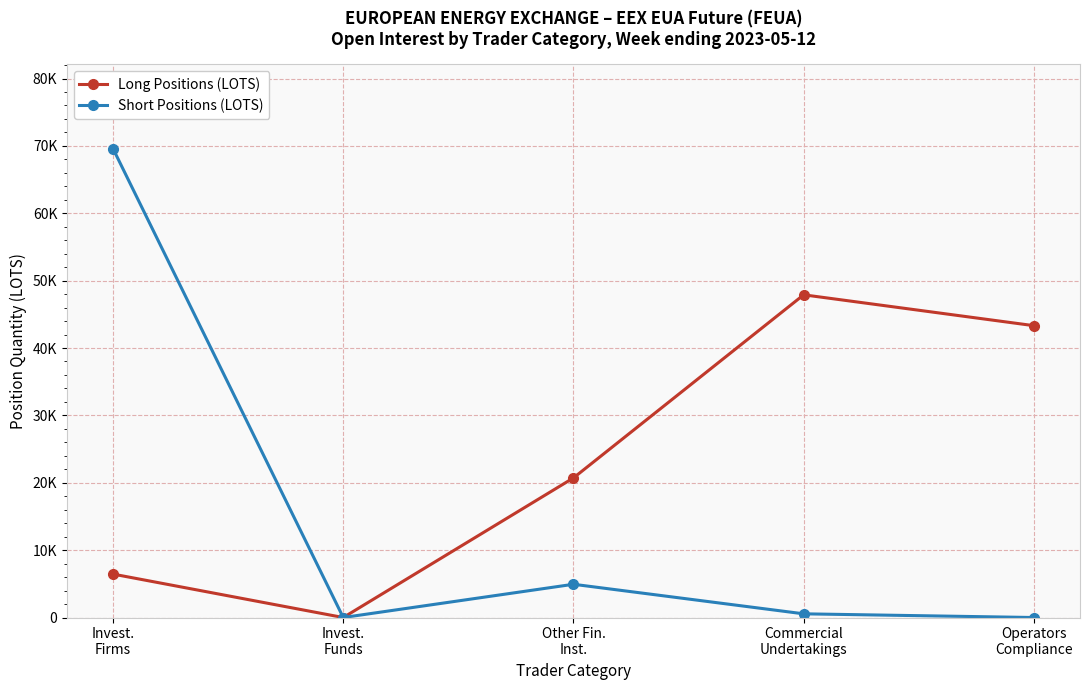

True or false: Long Positions (LOTS) and Short Positions (LOTS) intersect in this chart.

False